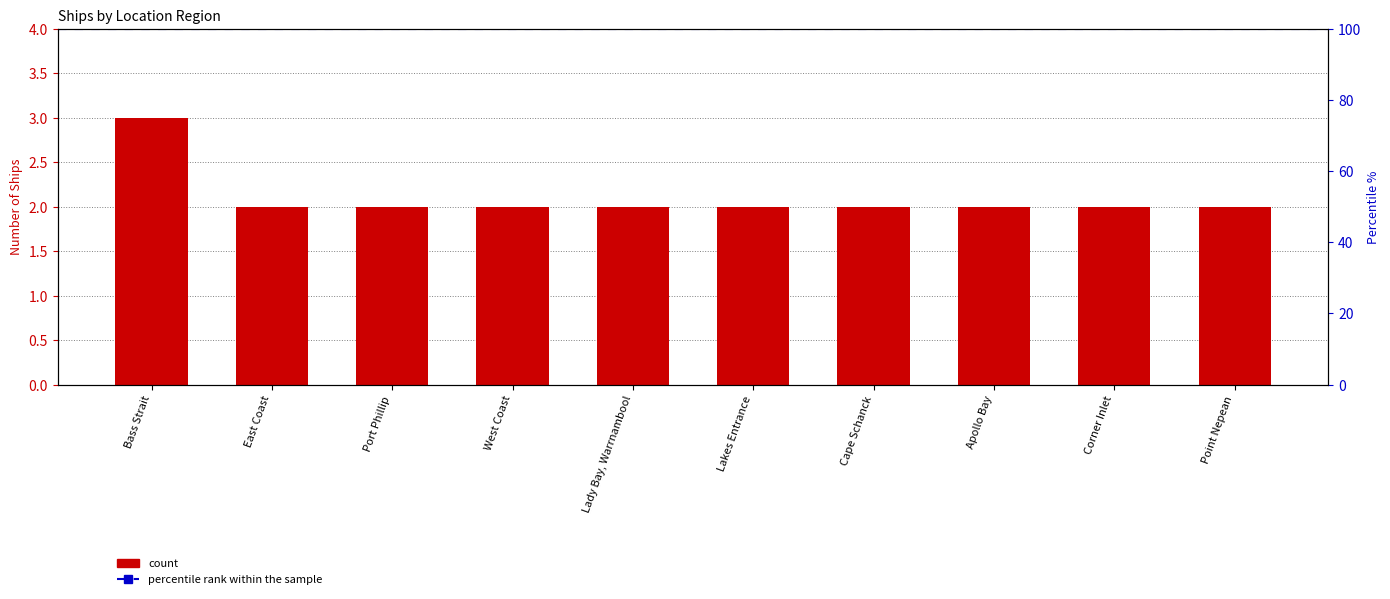

The chart shows a value of 1 at Lady Bay, Warrnambool. True or false?

False